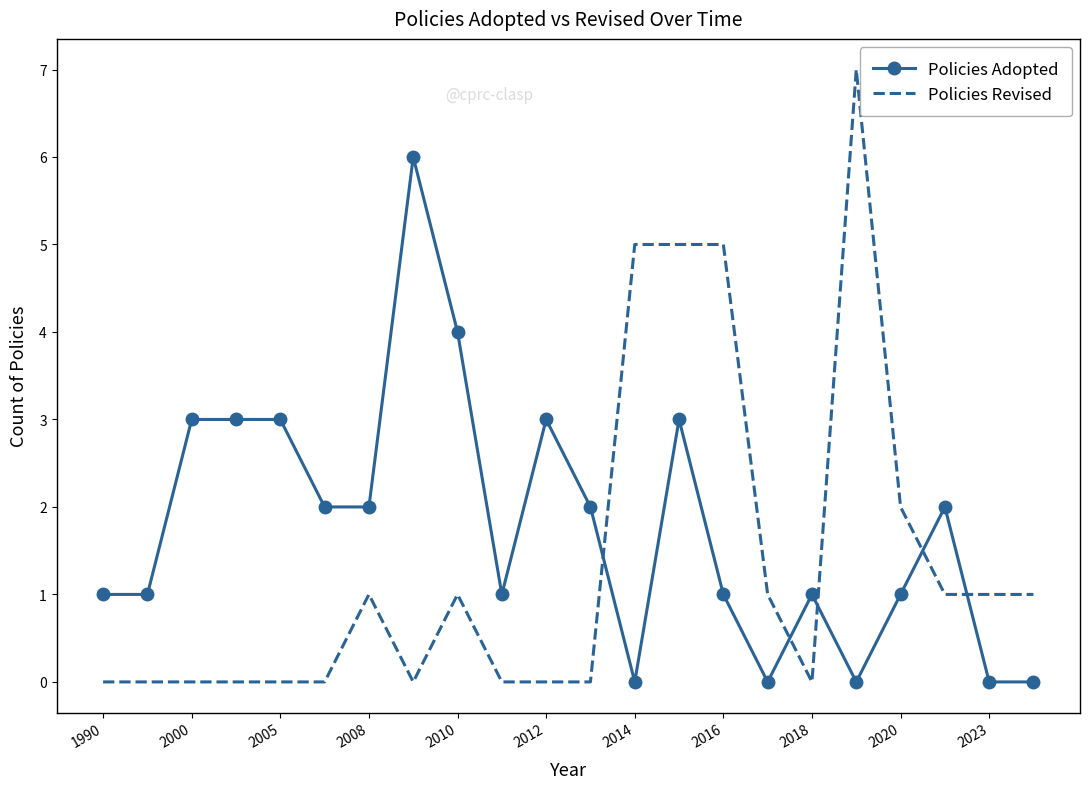

Which series has the largest total across all categories?

Policies Adopted